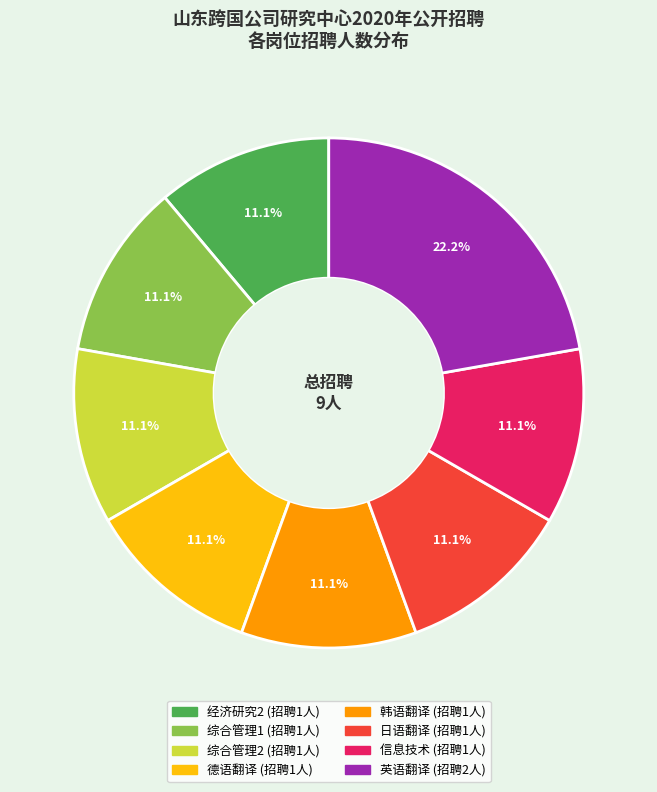

Count the number of slices in the pie.

8